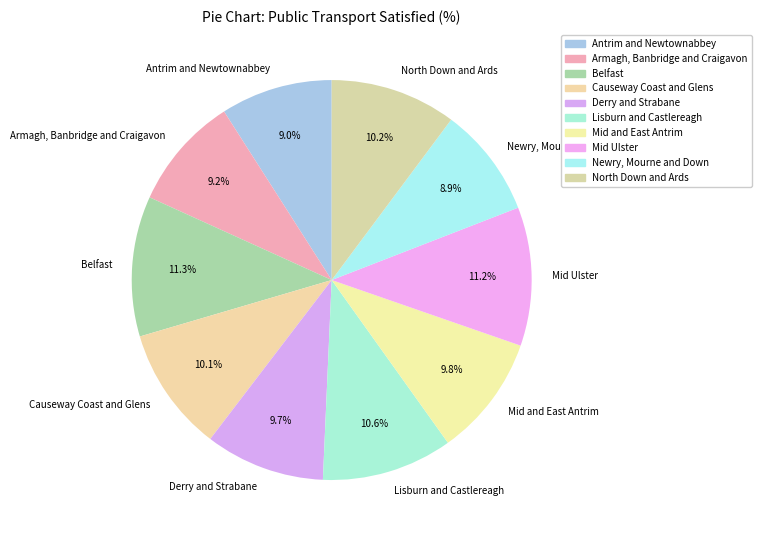

How many slices are in this pie chart?

10